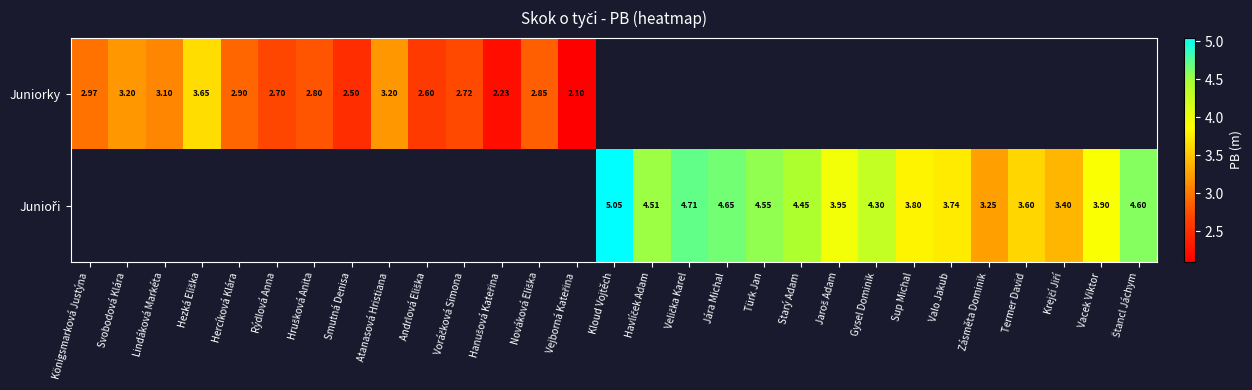

True or false: Juniorky has a value of 3.2 at Svobodová Klára.

True